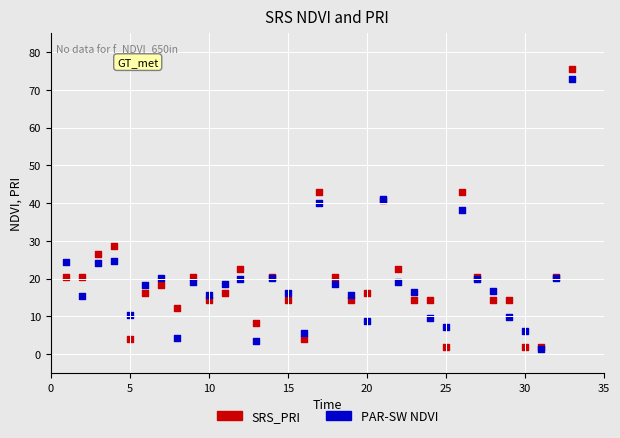

In the PAR-SW NDVI series, what Y value is closest to 37?

38.1